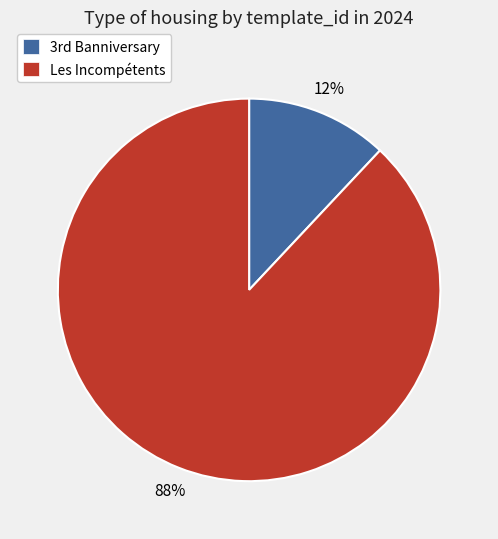

Rank the categories by value from lowest to highest.

3rd Banniversary, Les Incompétents